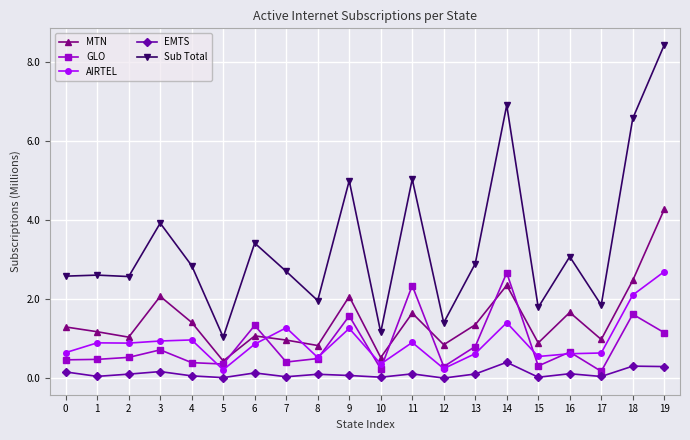

True or false: AIRTEL has more than 2 points higher than both neighbors.

True